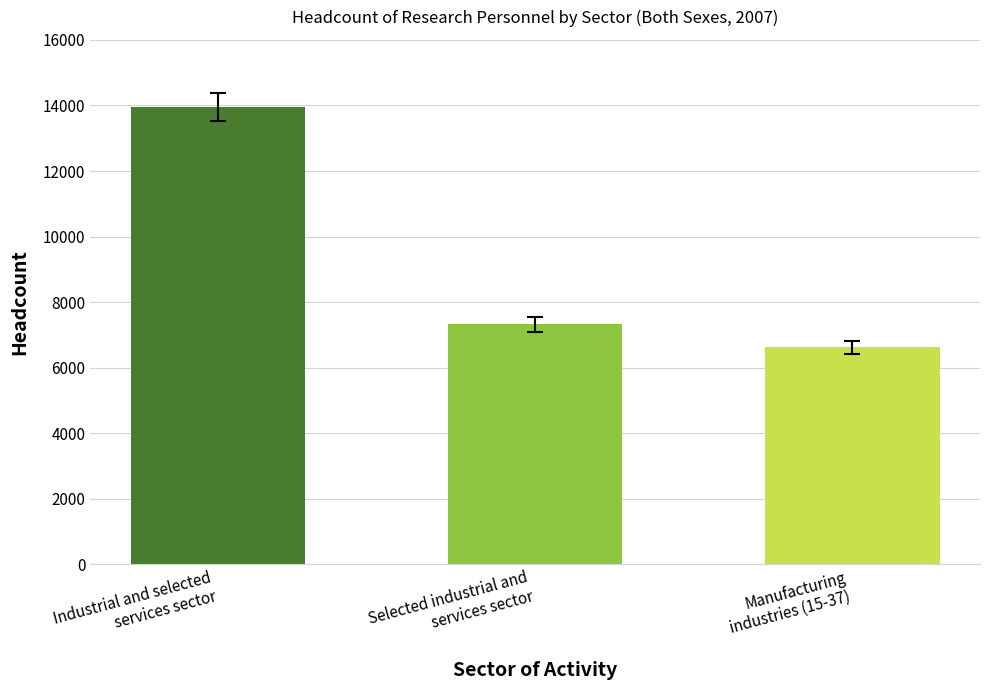

Approximately how many times larger is the value at Manufacturing
industries (15-37) compared to Selected industrial and
services sector?

0.9